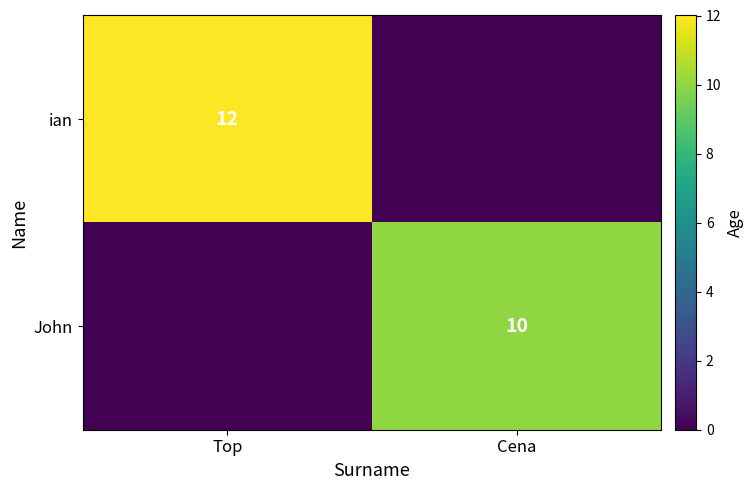

The John series shows 10 at Cena. True or false?

True